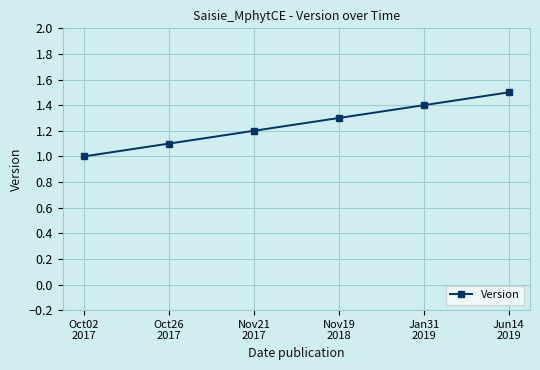

What position from the right is Nov21
2017?

4